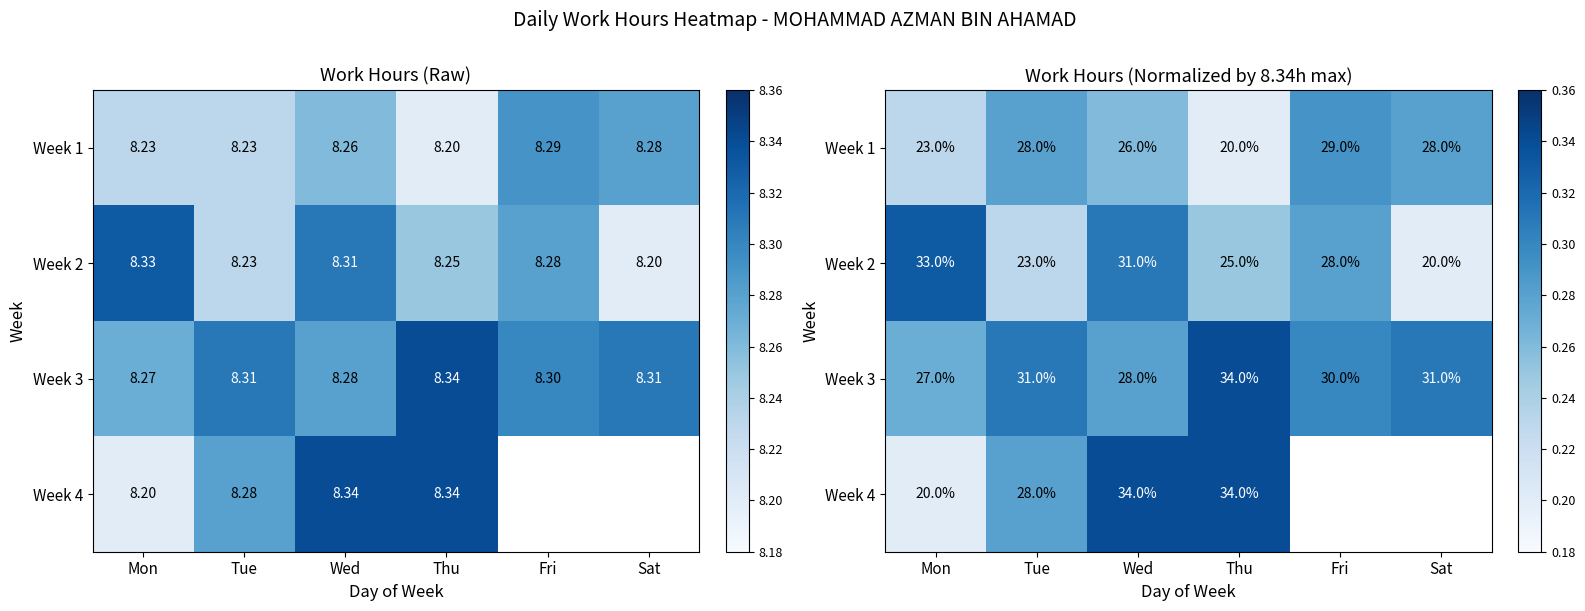

Rank the series at Tue from highest to lowest value.

Week 3, Week 1, Week 4, Week 2